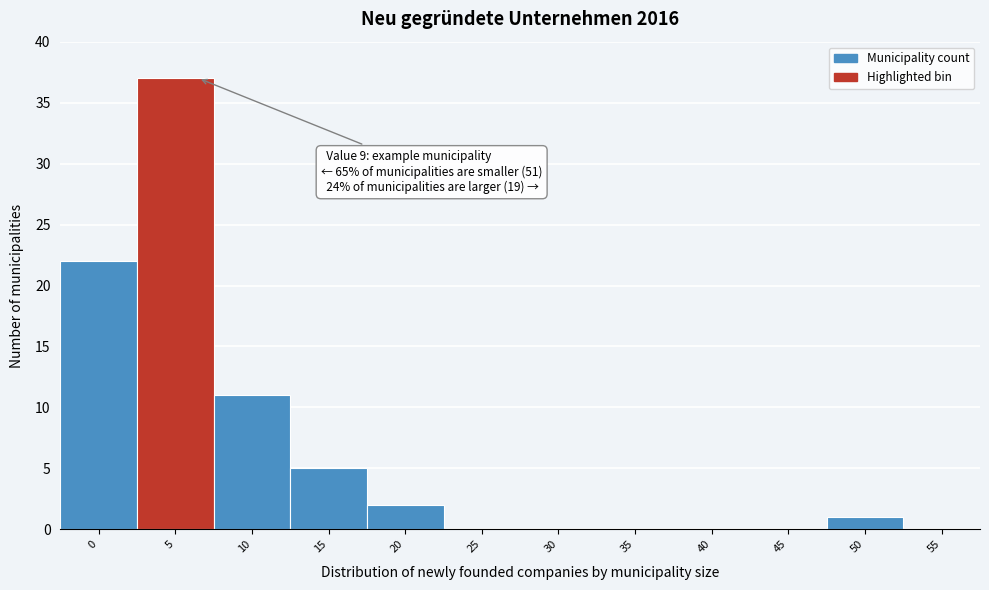

Reading left to right, what are all the values shown in this chart?

0=22	5=37	10=11	15=5	20=2	25=0	30=0	35=0	40=0	45=0	50=1	55=0